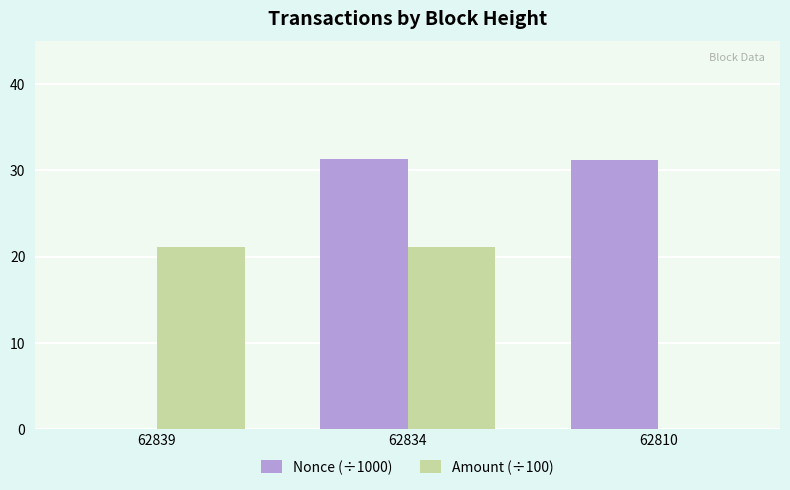

How many values in the Nonce (÷1000) series exceed 31?

2